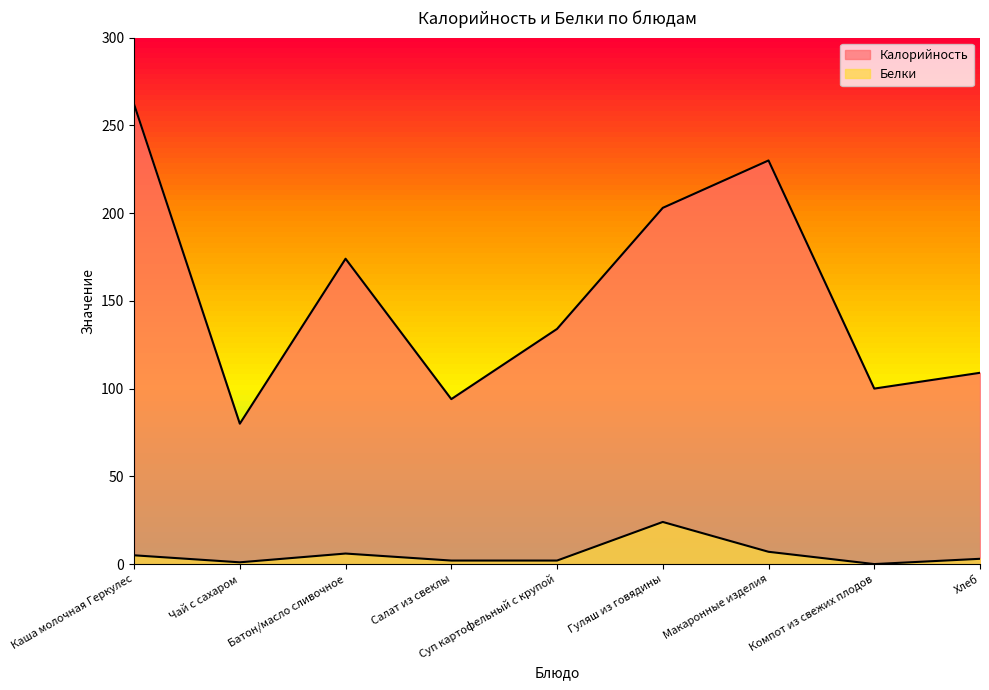

List the series in order of their overall mean, lowest first.

Белки, Калорийность